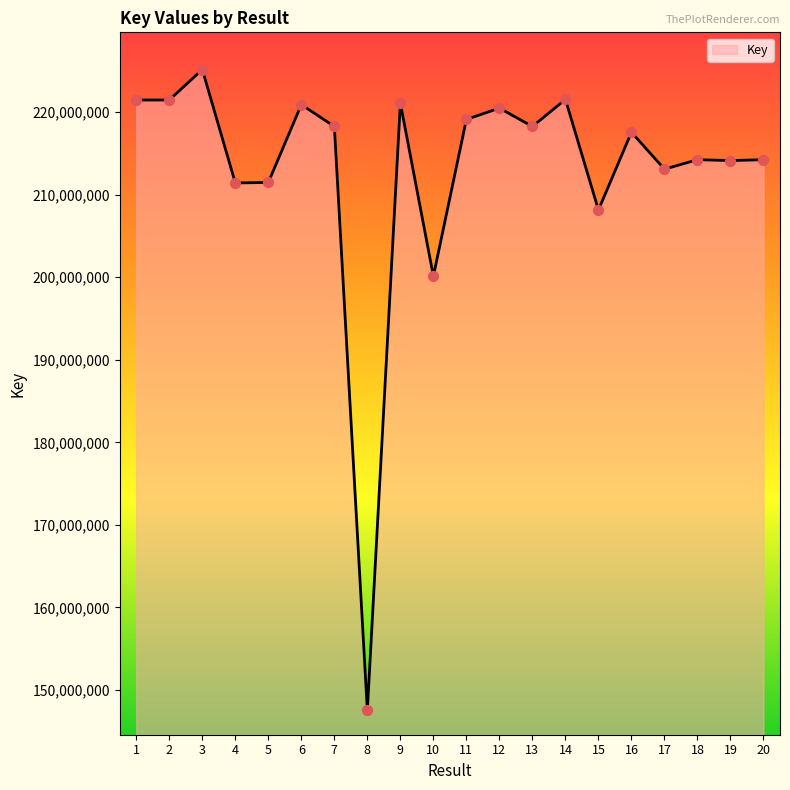

What is the ratio of the value at 4 to the value at 5?

1.0